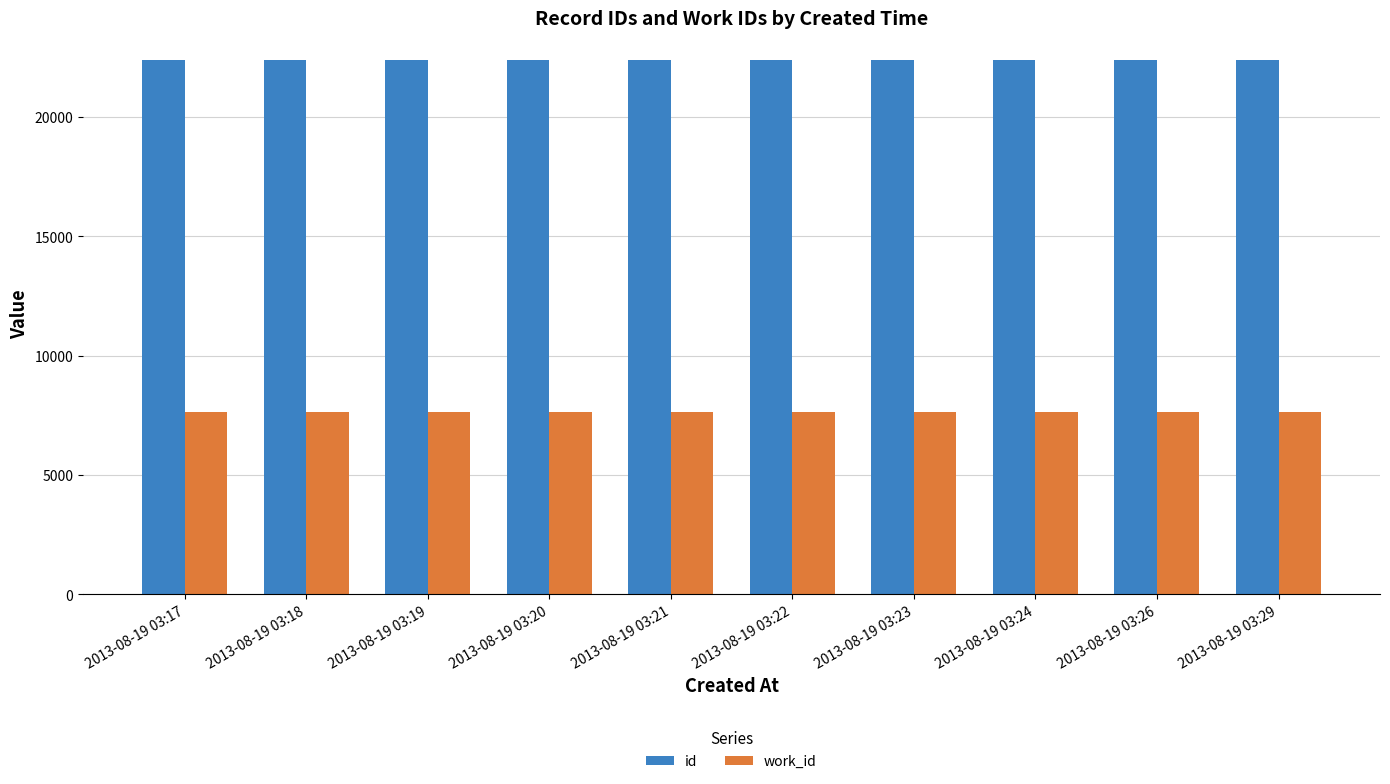

Does the chart contain any negative values?

No